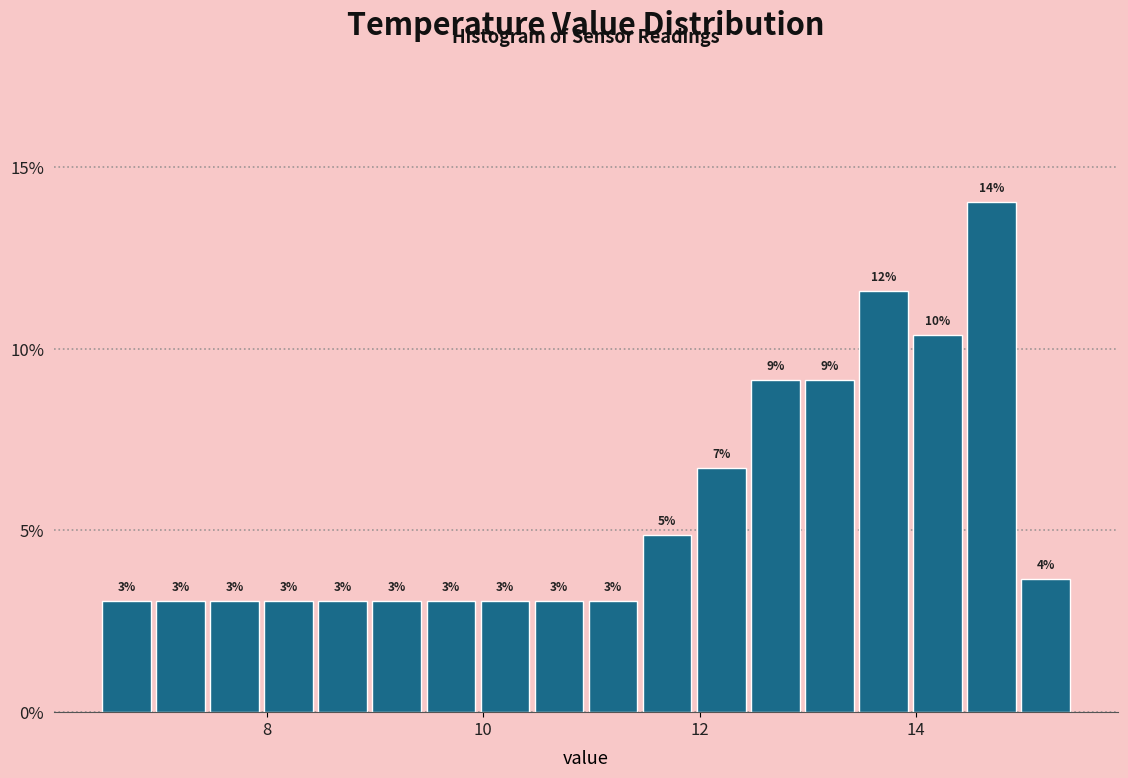

Read against the x-axis, roughly where is the centre of the tallest bar?

14.8